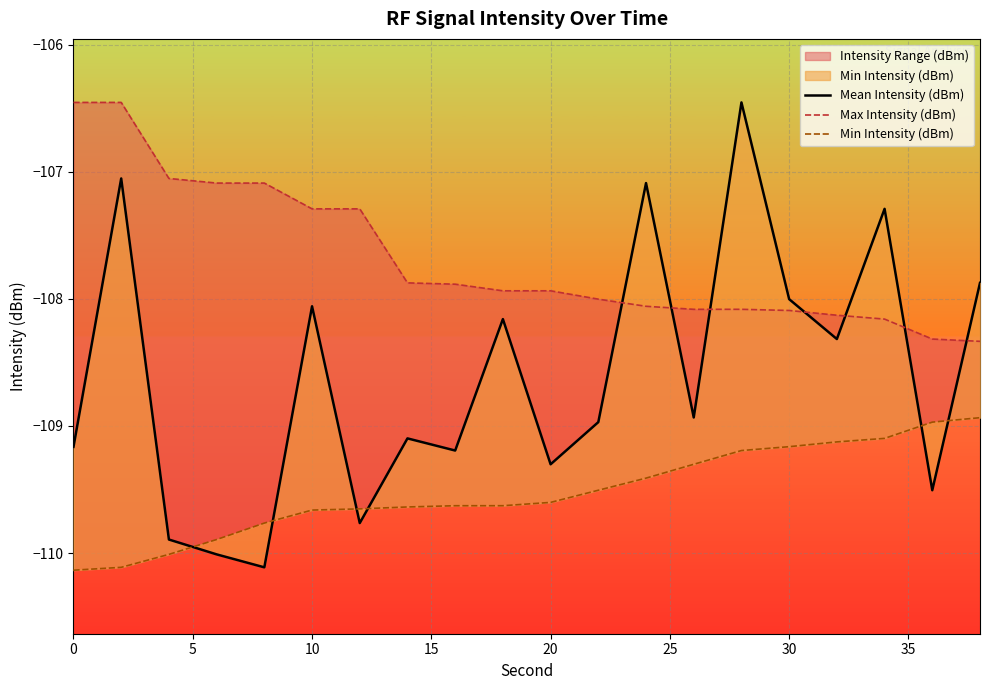

What is the difference between the second highest and minimum values in the Max Intensity (dBm) series?

1.9